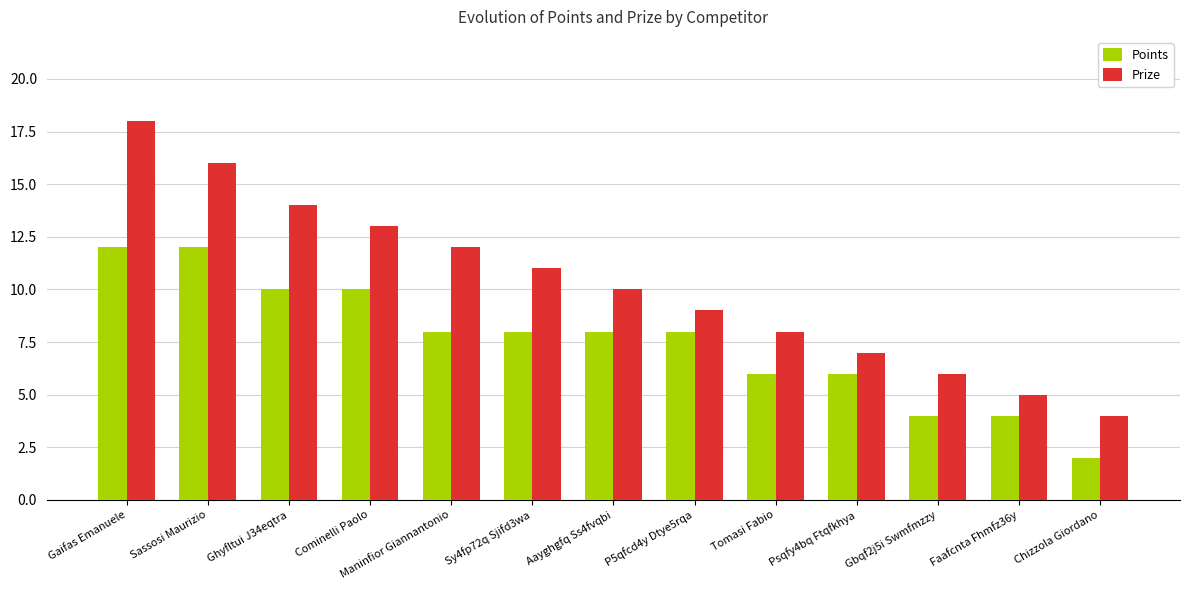

How many Points values are between 6 and 10?

8